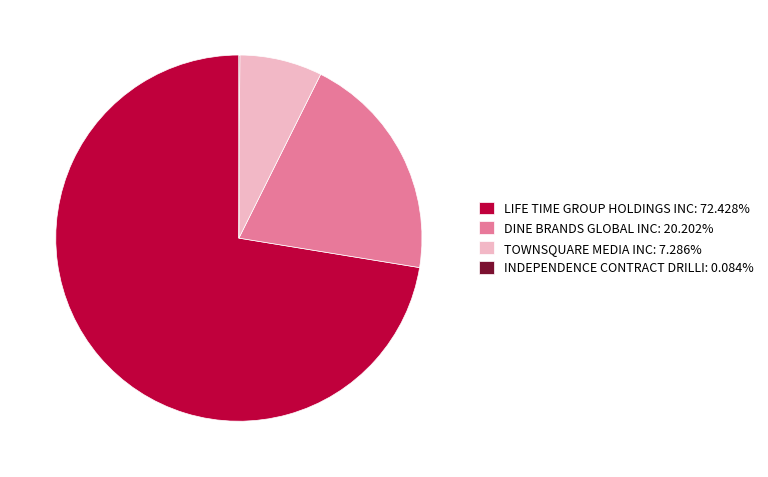

Combined, do LIFE TIME GROUP HOLDINGS INC: 72.428% and TOWNSQUARE MEDIA INC: 7.286% account for over 50%?

Yes